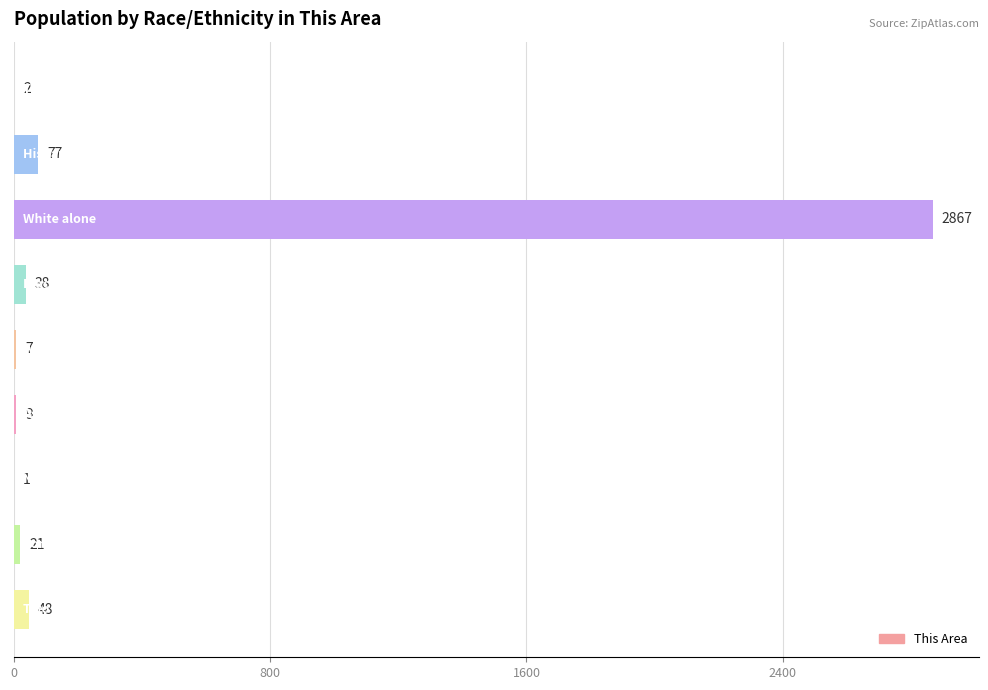

What is the maximum value shown in the chart?

2867